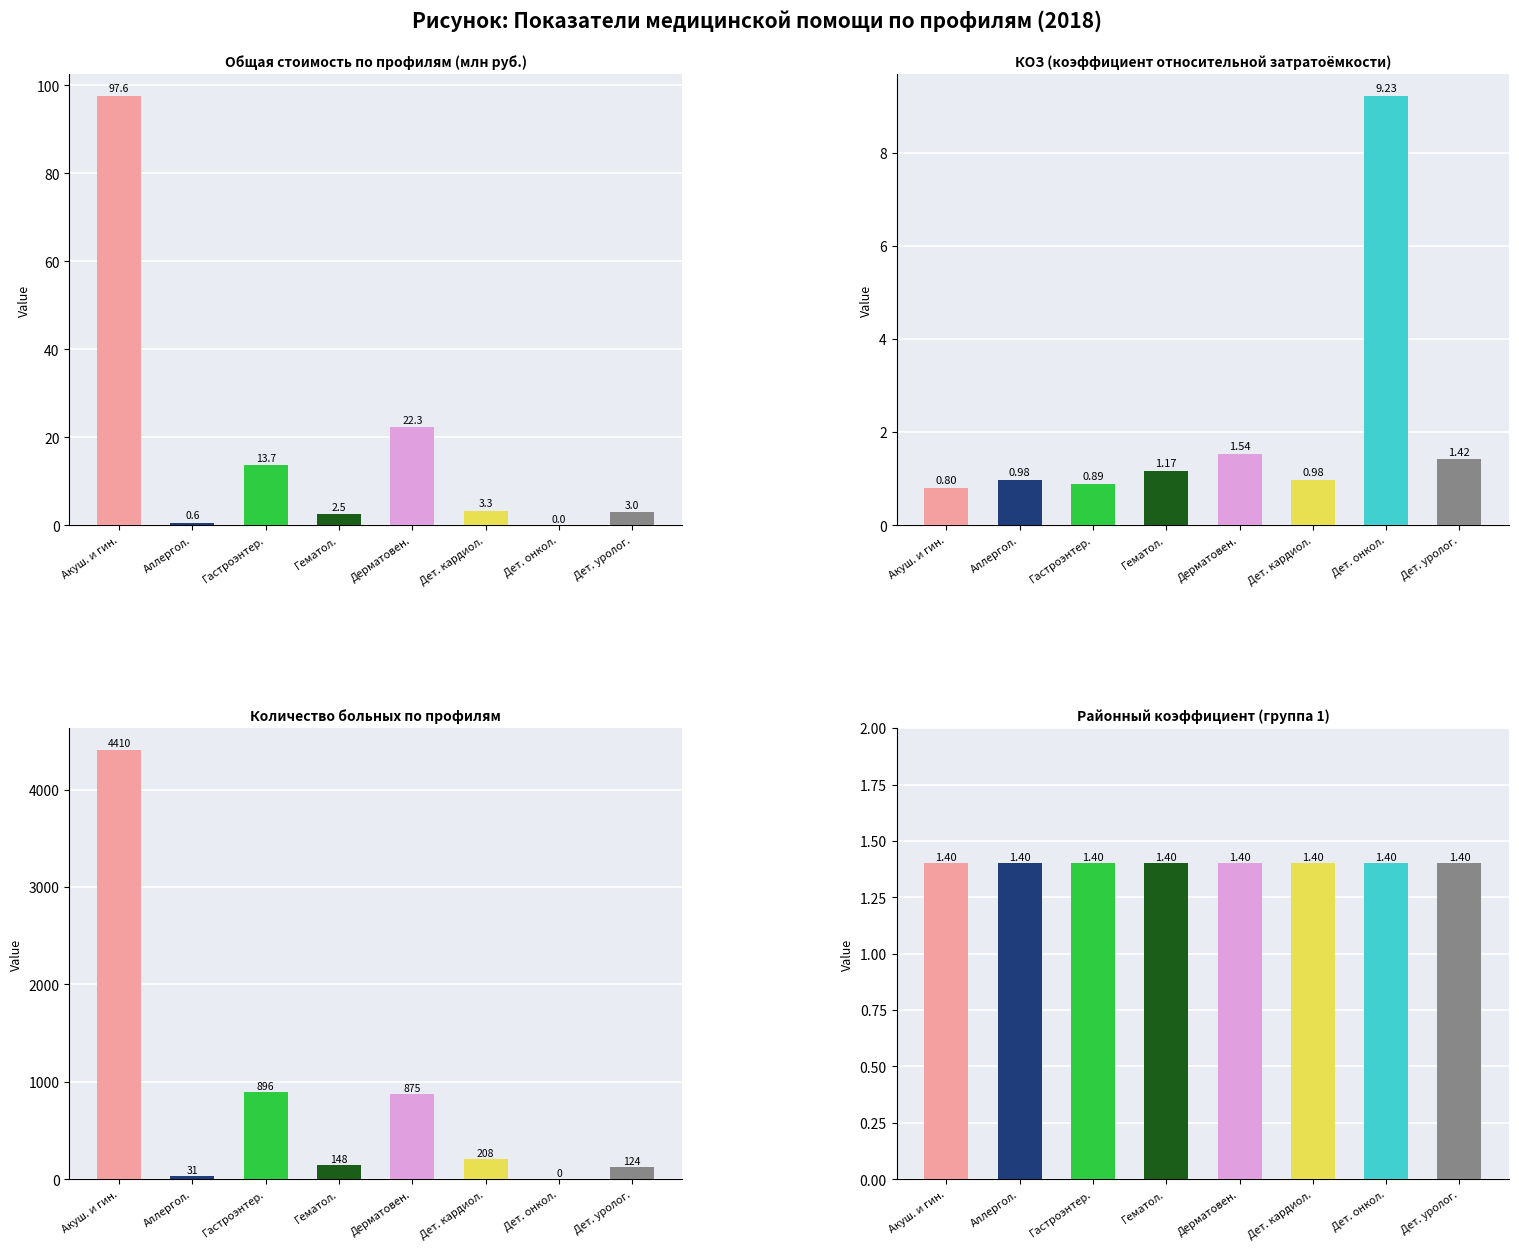

At which category is the sum across all series the highest?

Акуш. и гин.